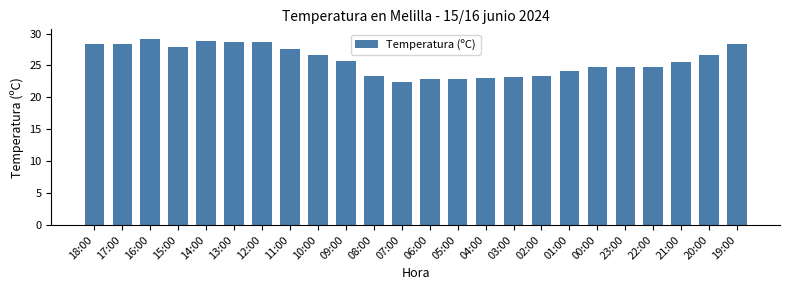

Does the chart contain stacked bars?

No